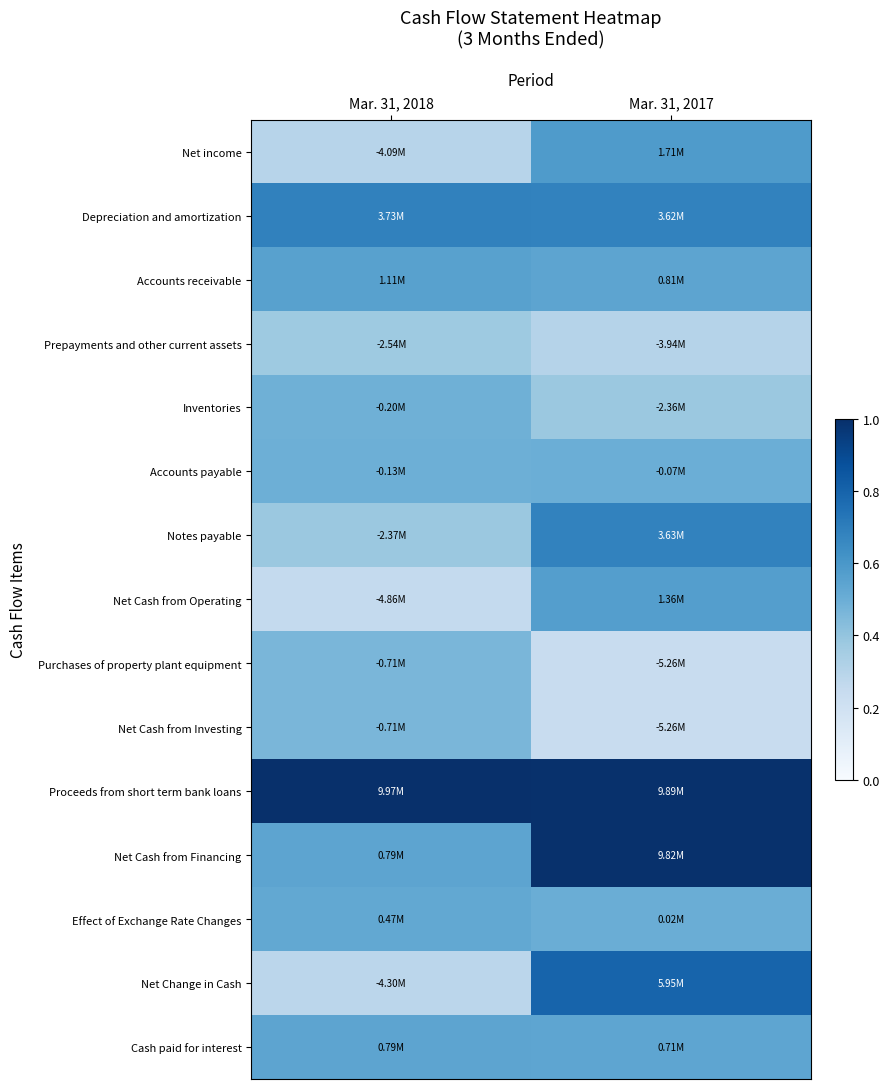

Which series has the largest range (max minus min)?

Net Change in Cash